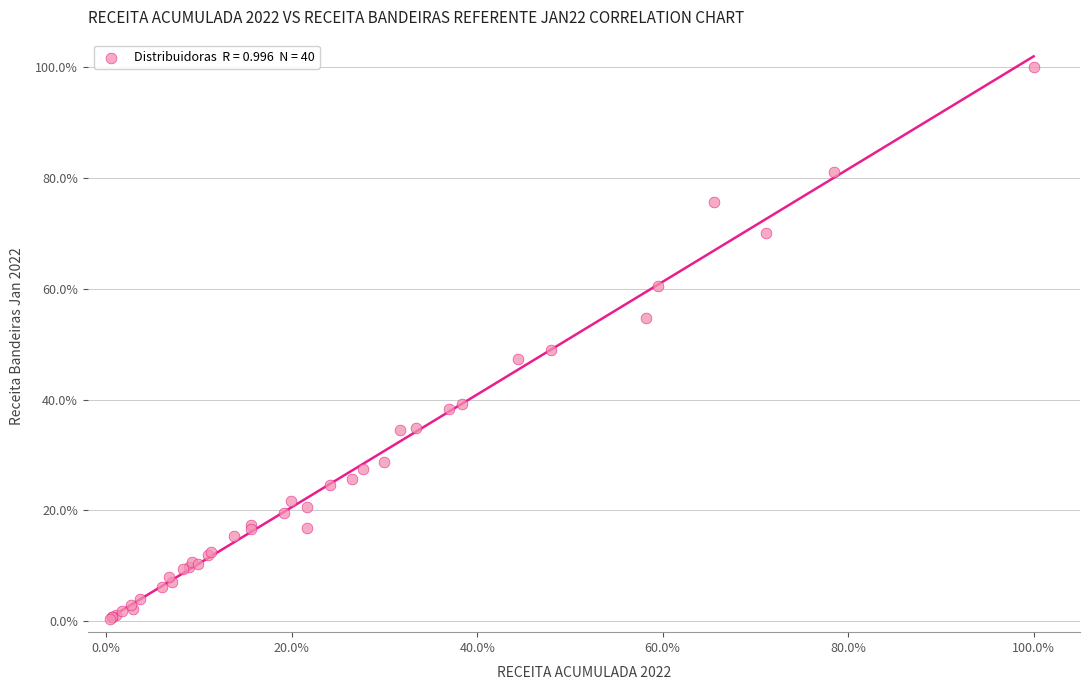

What Y value in the scatter plot is closest to 50?

48.9